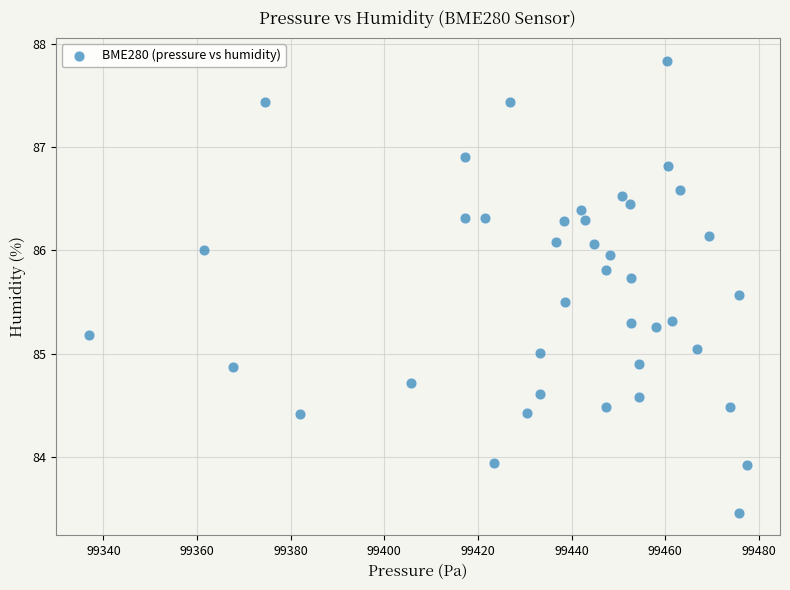

What is the range of Y values (max minus min)?

4.4